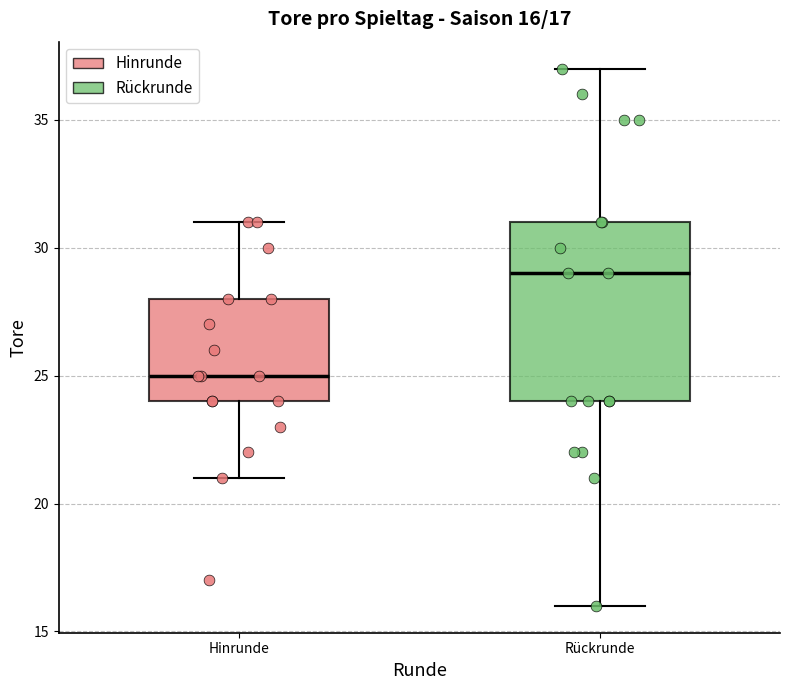

Comparing the boxes themselves (not the whiskers), which one is the tallest?

Rückrunde